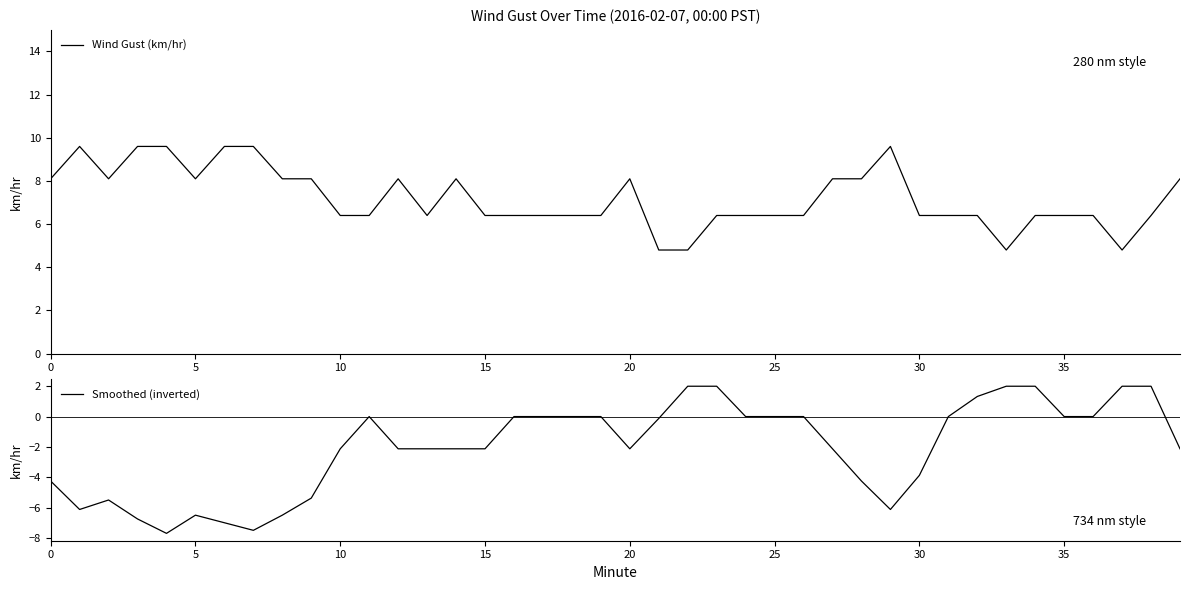

The Smoothed (inverted) series shows -0.0 at 35. True or false?

True